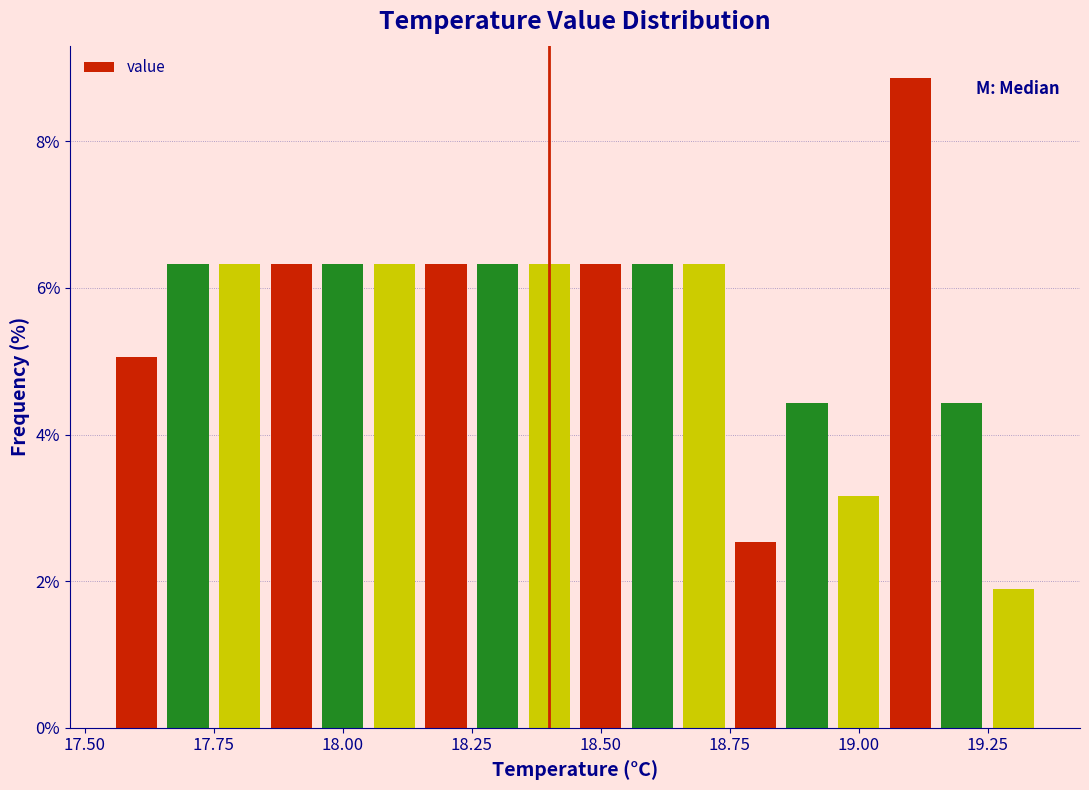

Around what value on the x-axis is the tallest bar? Give the approximate position of its centre, as read against the axis.

19.10